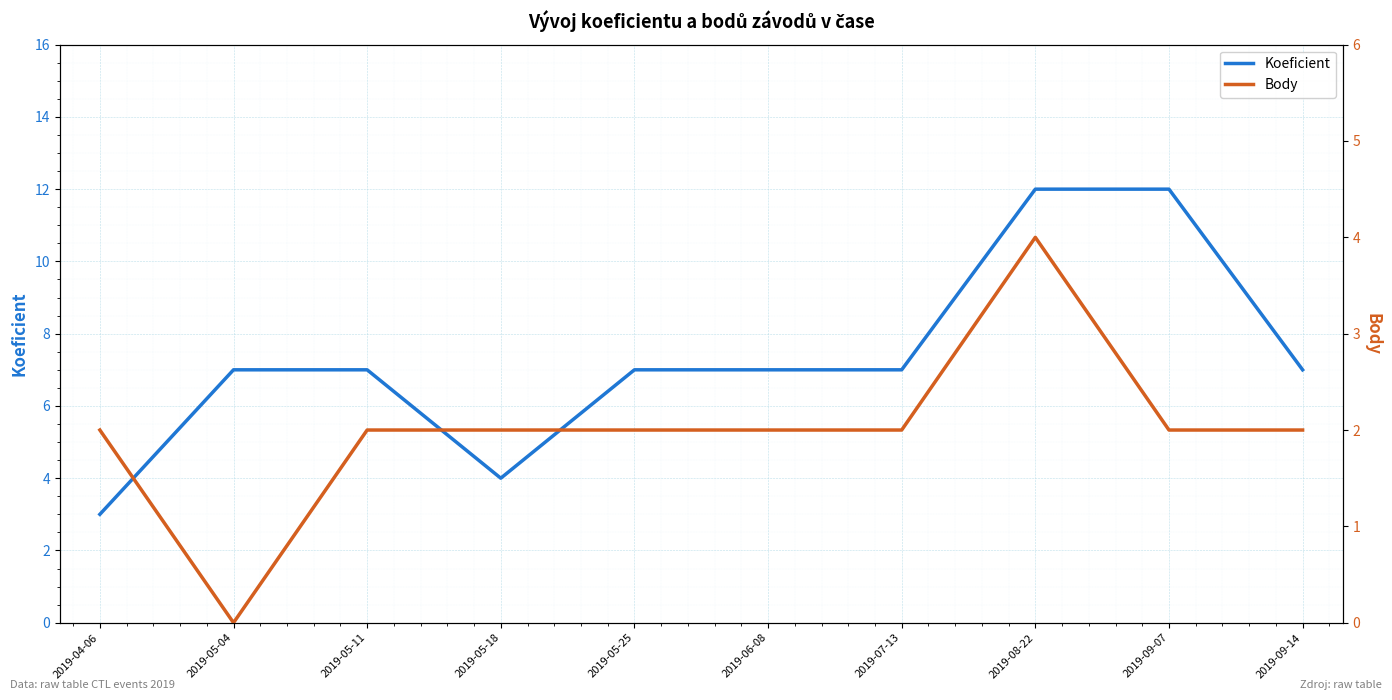

List the series in order of their overall mean, highest first.

Koeficient, Body